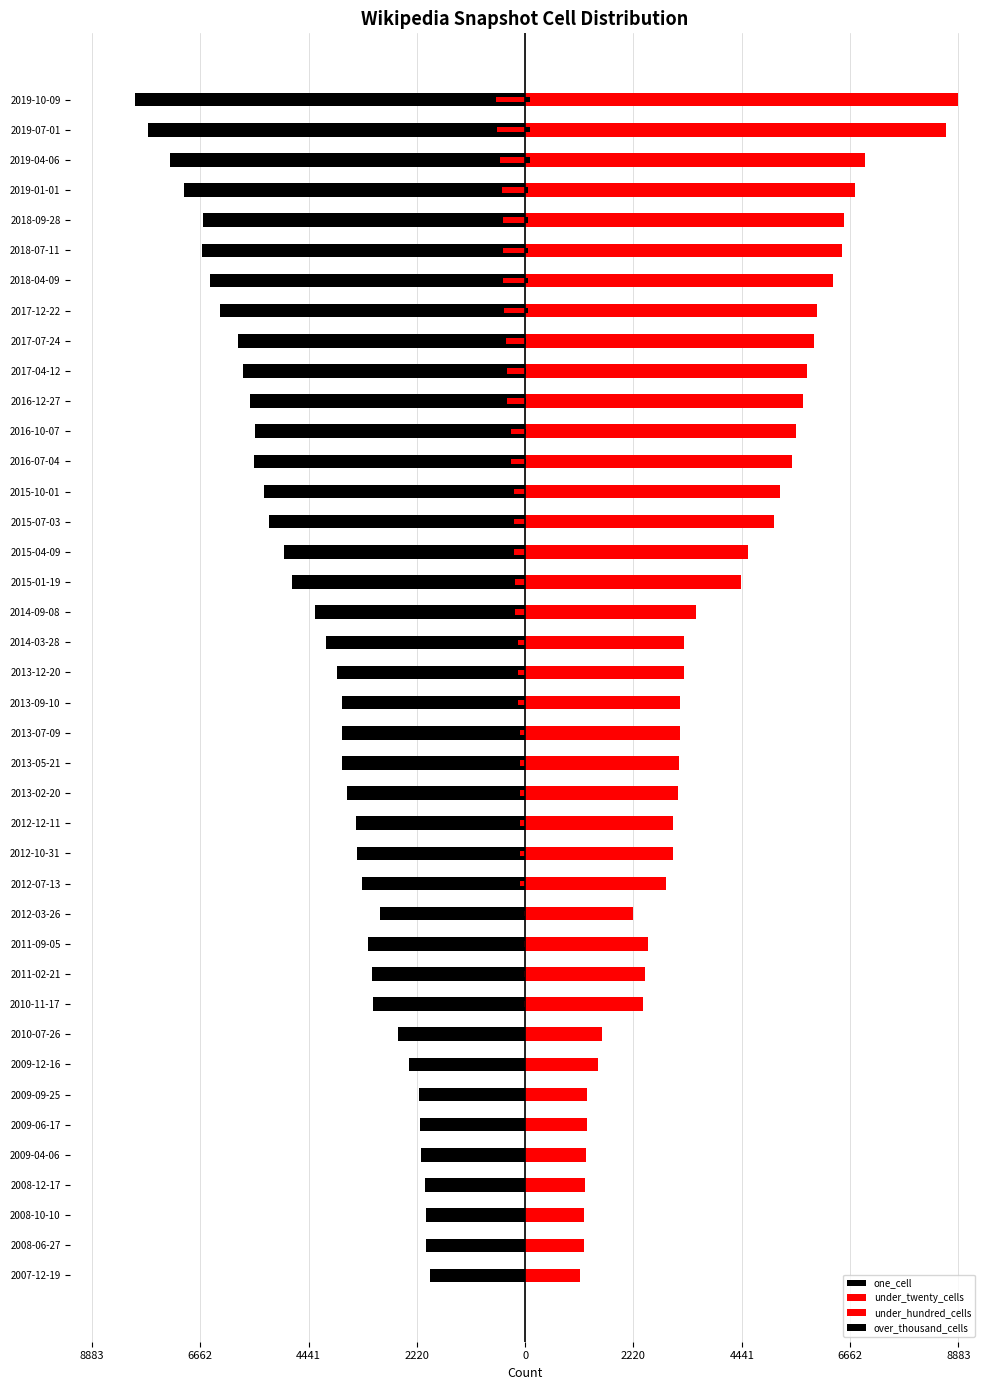

What is the sum of all over_thousand_cells values?

656